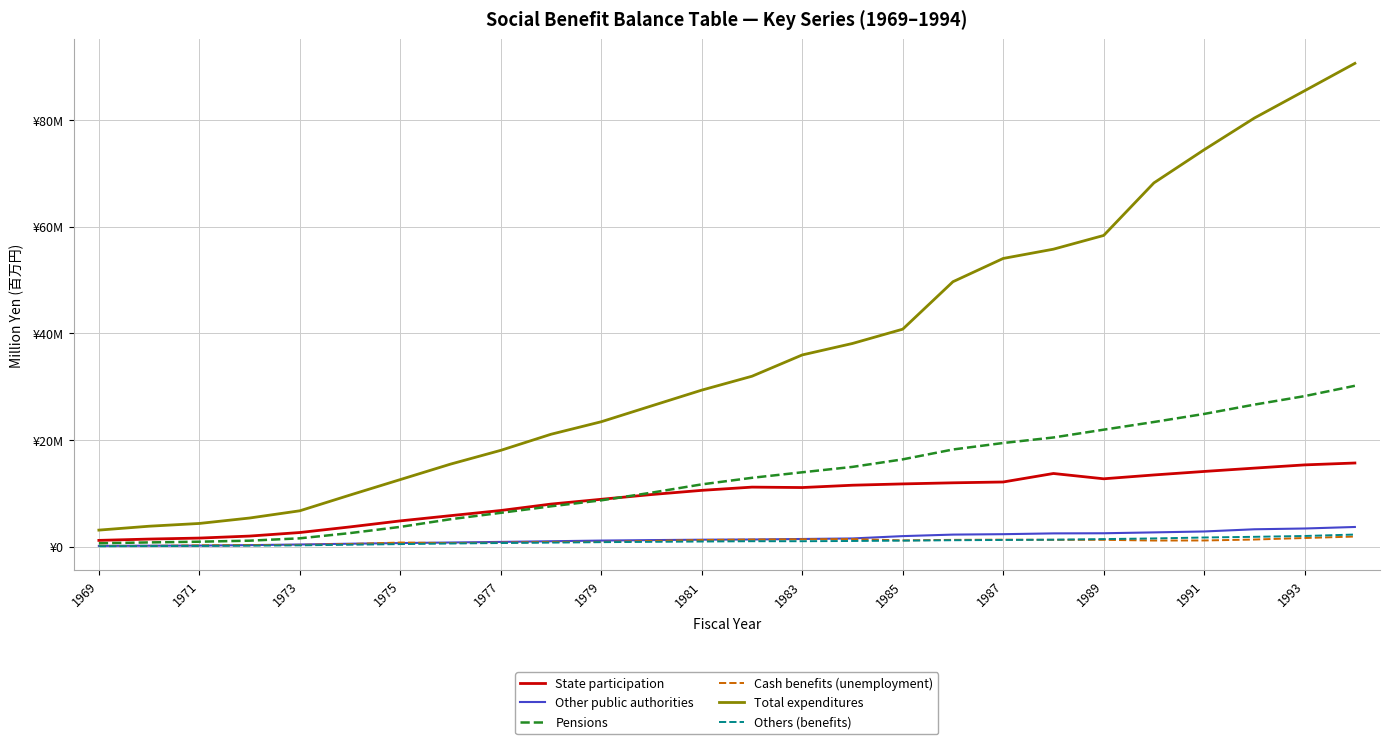

At how many categories does at least one series exceed 60917321?

5